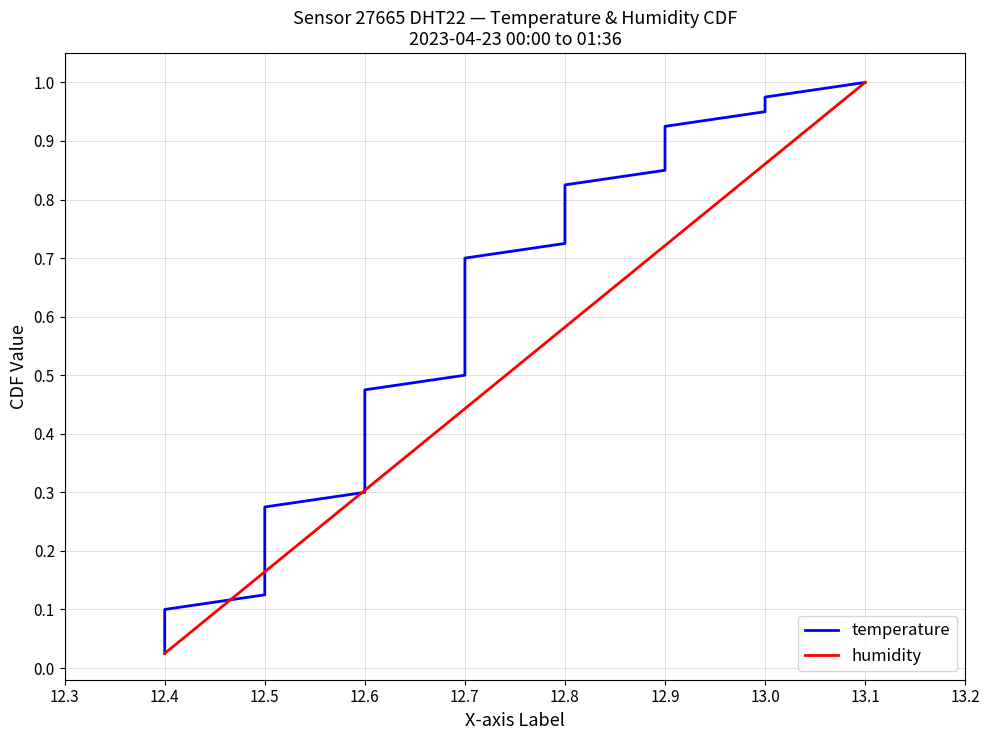

True or false: humidity has a value of 1.0 at 13.1.

True